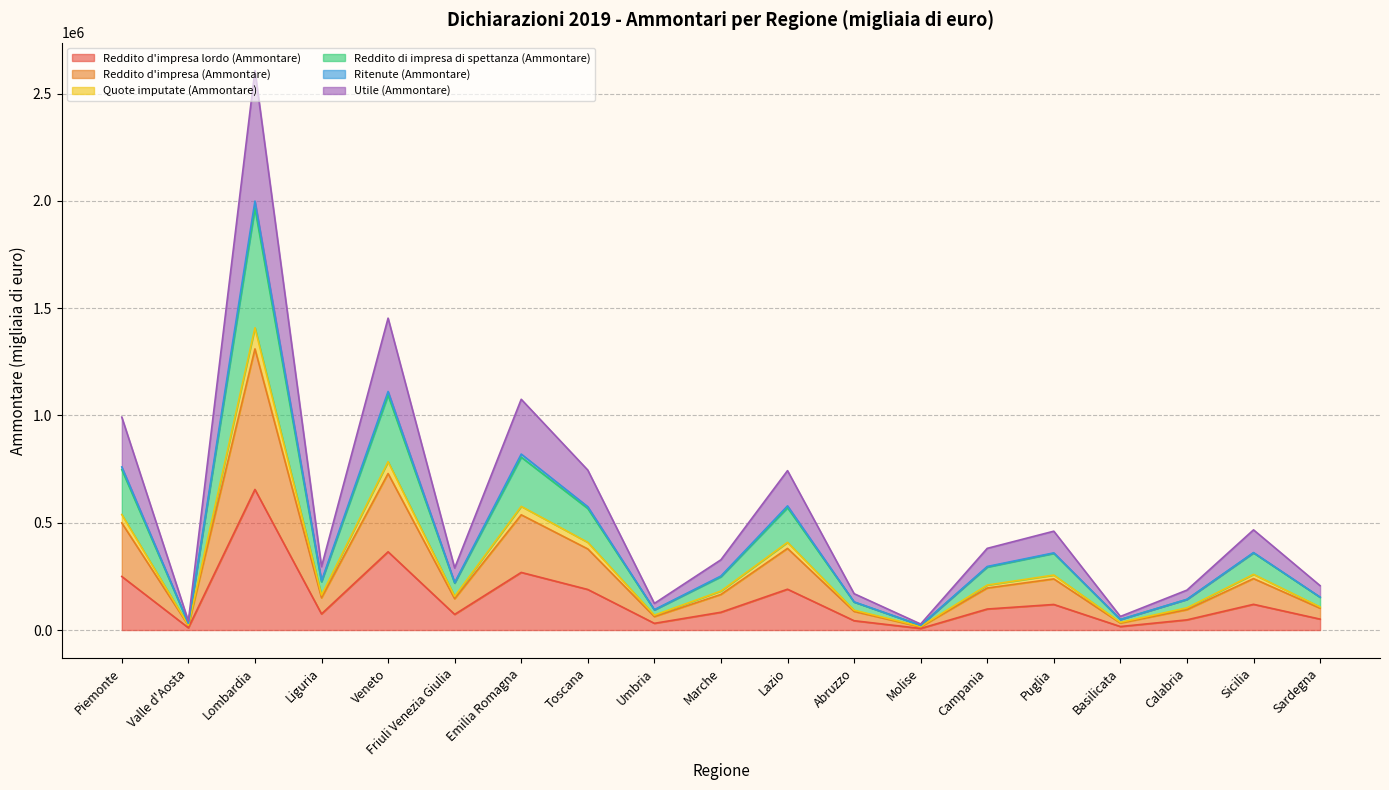

True or false: Reddito d'impresa (Ammontare) and Utile (Ammontare) cross at least once.

False